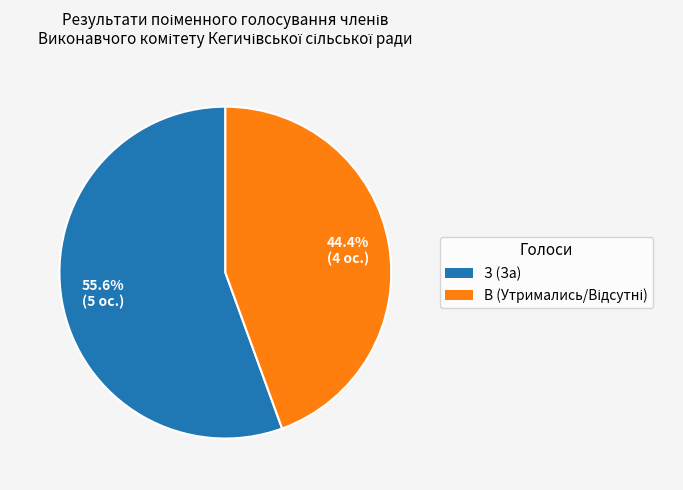

Which category has the biggest portion of the pie?

З